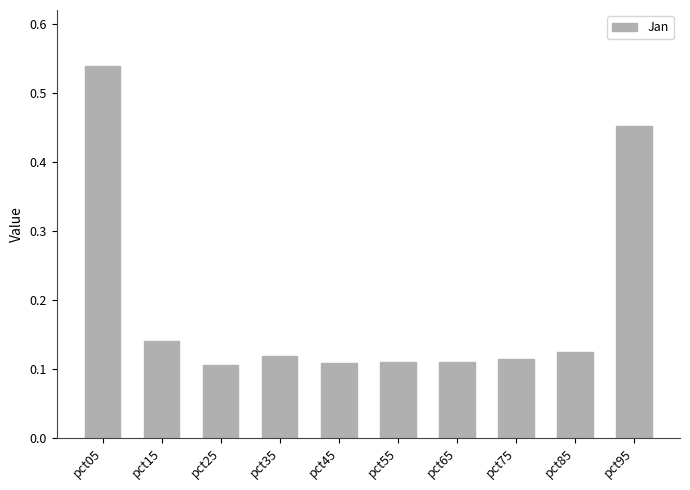

Does the chart contain any negative values?

No